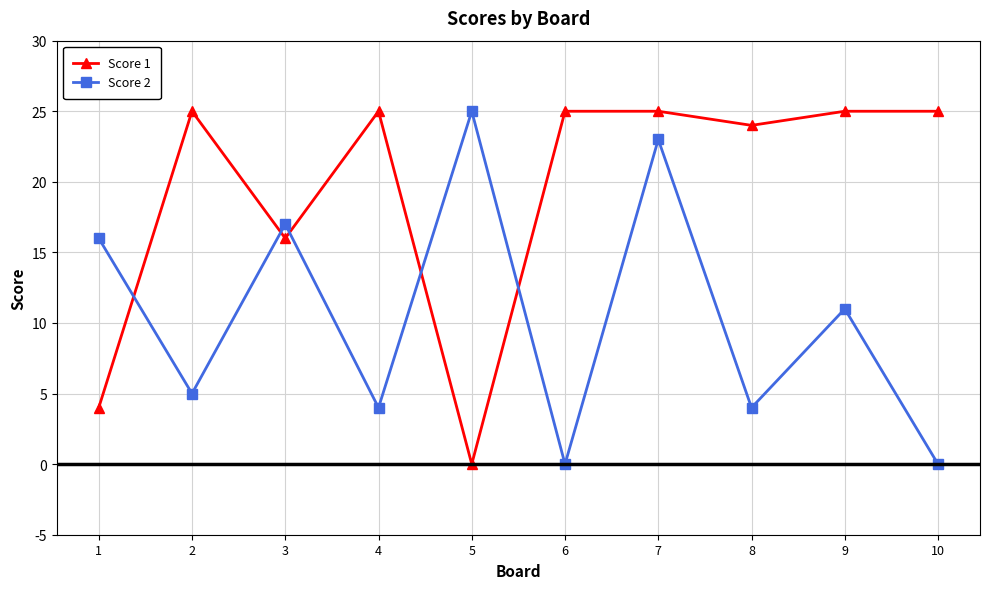

What are all the series names shown in the legend?

Score 1, Score 2